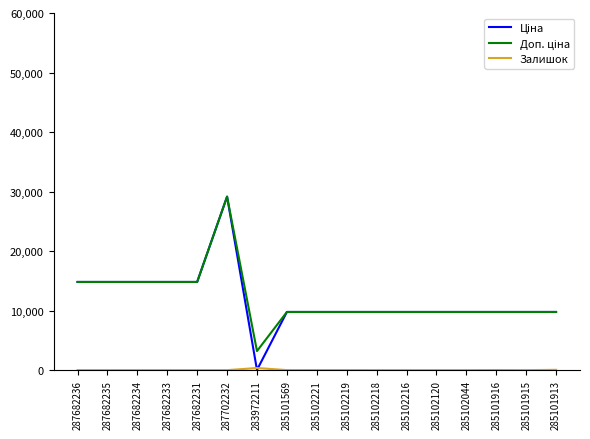

What is the greatest value displayed?

29152.3